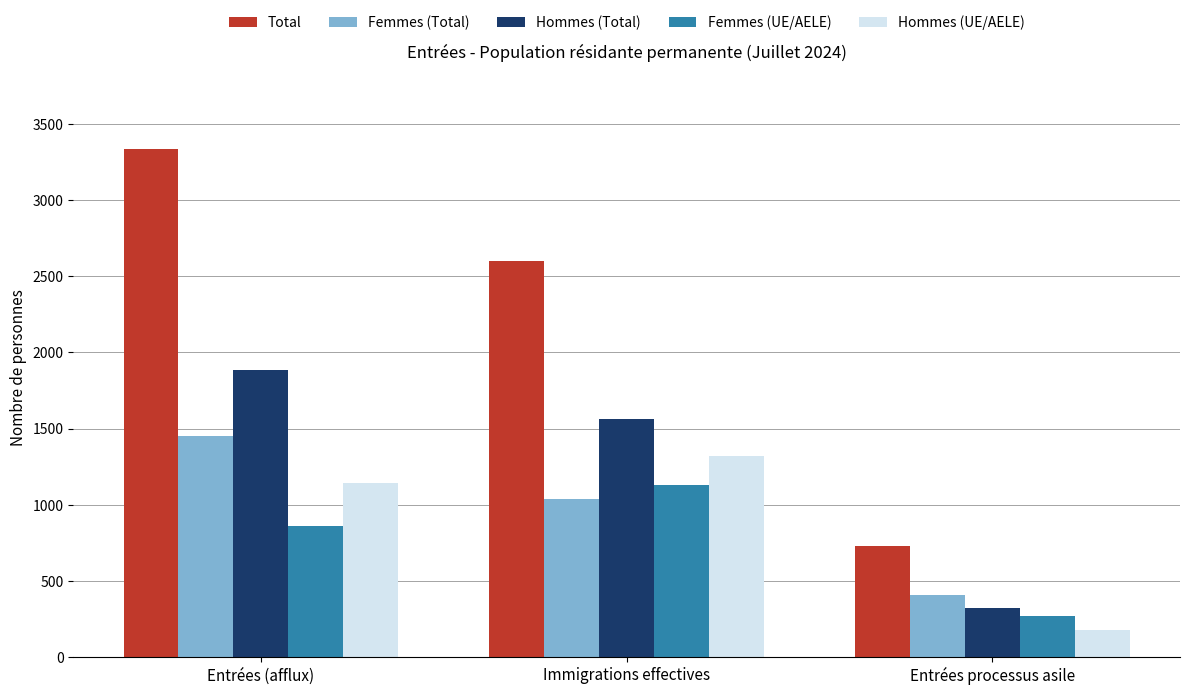

What is the total value across all series at Entrées processus asile?

1910